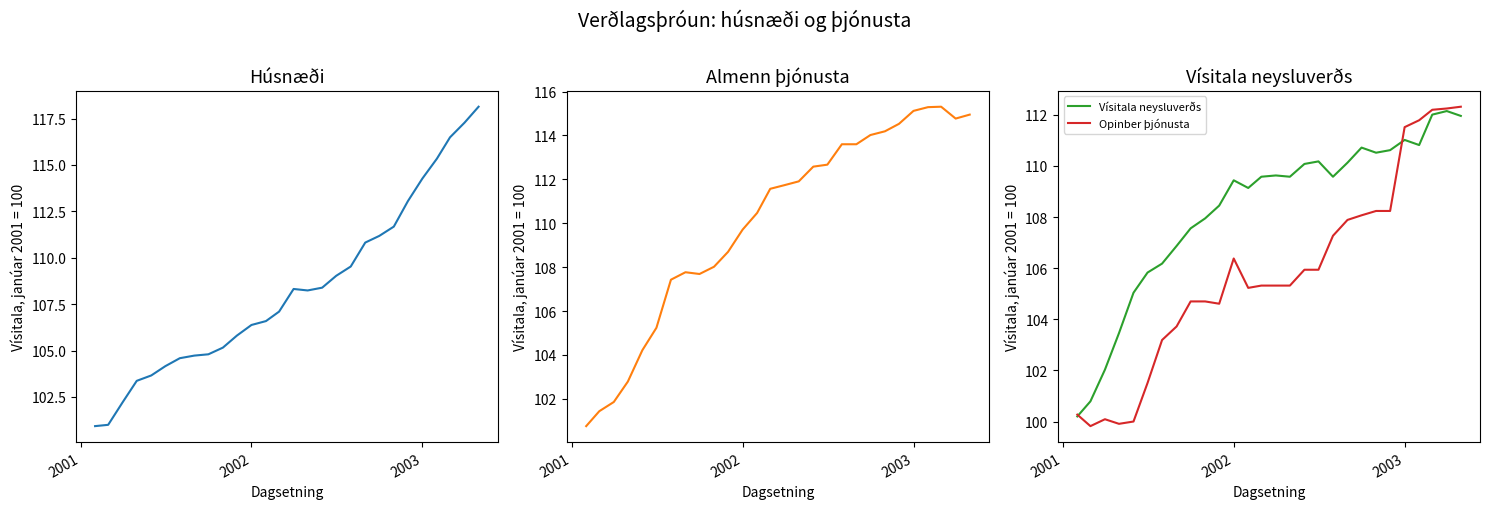

The value of Vísitala neysluverðs at 2003 is 111.0. True or false?

True